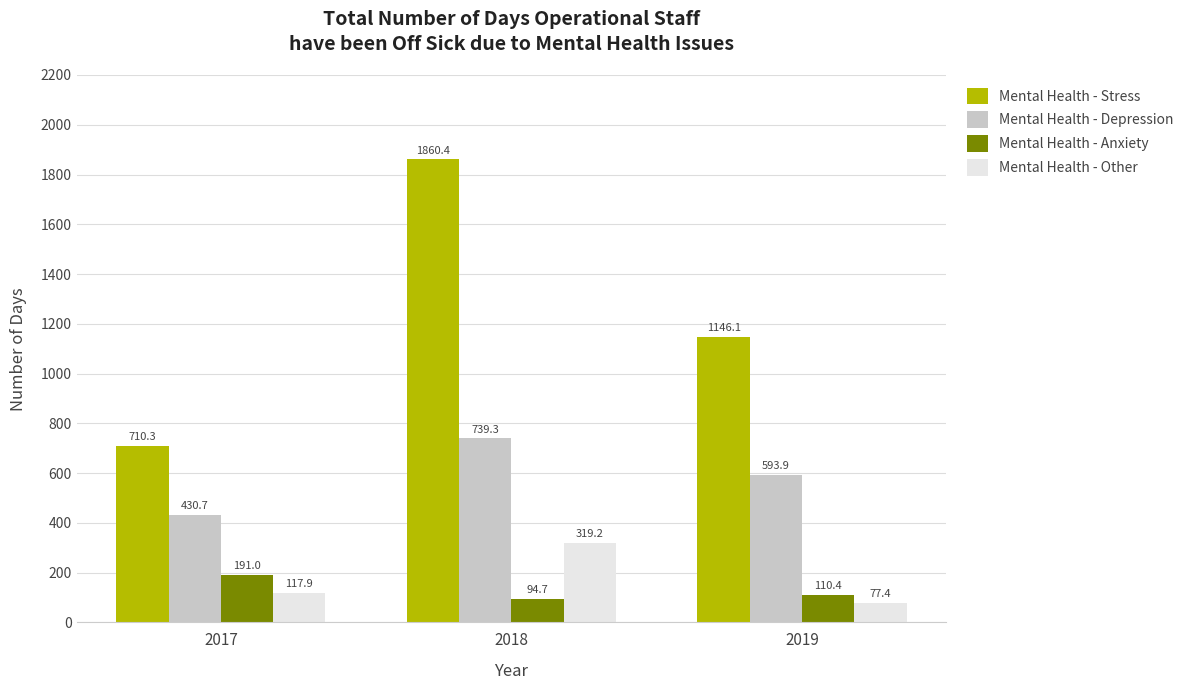

What is the total value across all series at 2018?

3013.6